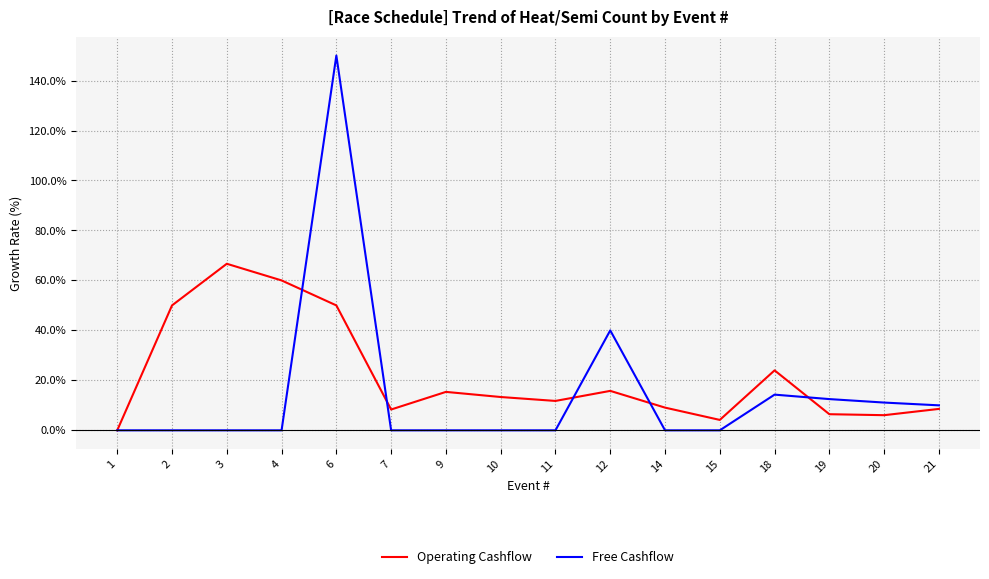

True or false: Free Cashflow has a value of 0.0 at 4.

True